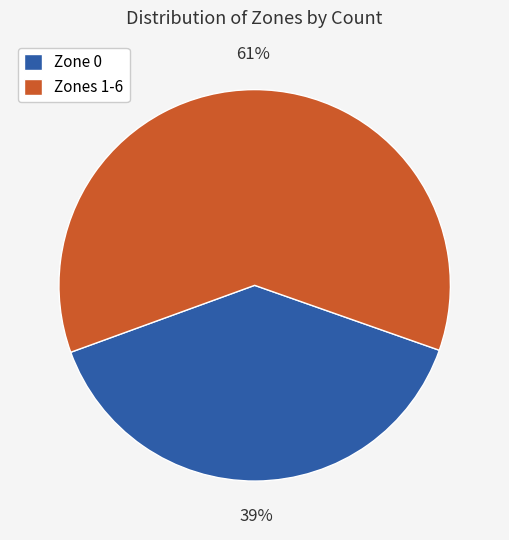

To the nearest percent, what is the difference between the largest and smallest slice percentages?

22%